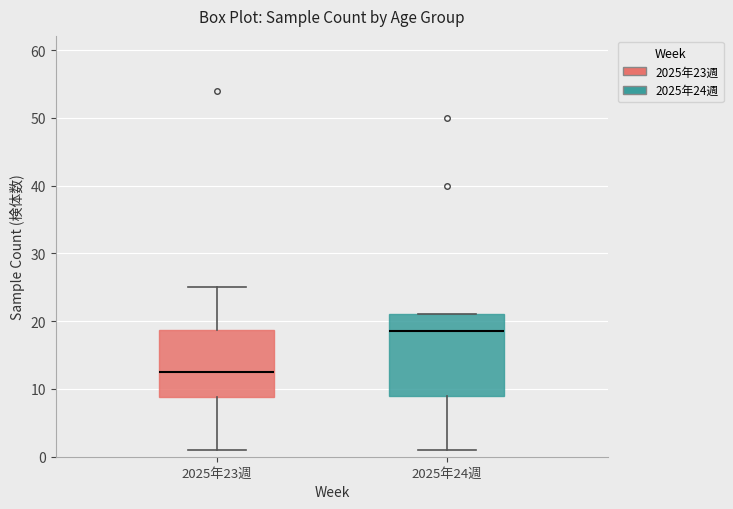

Which box's median line is the lowest?

2025年23週